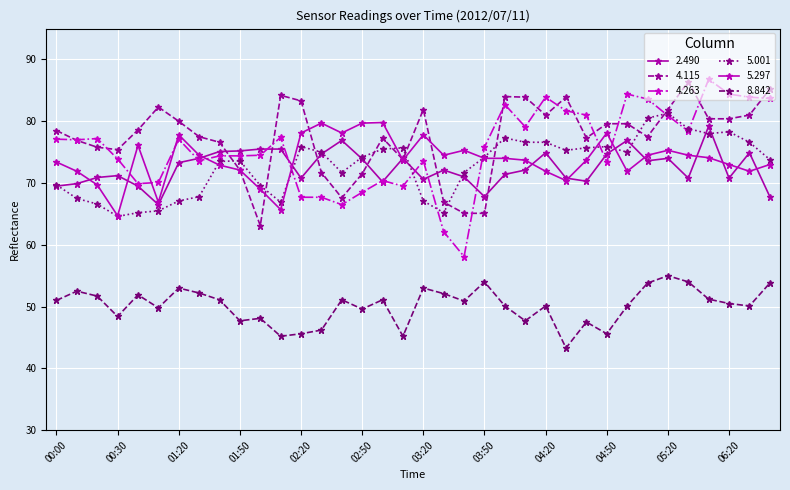

How many distinct data groups are displayed?

6